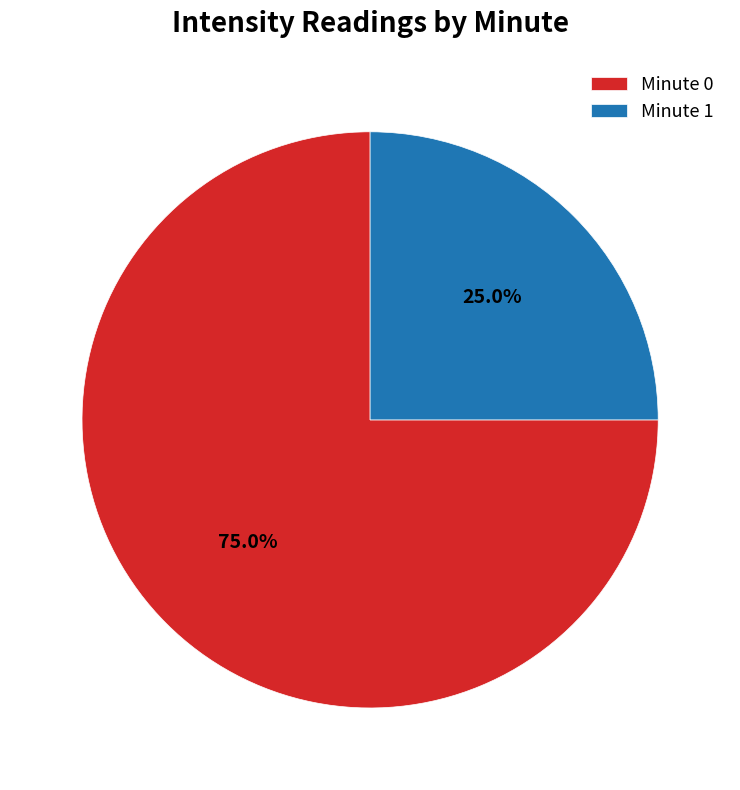

How many slices are in this pie chart?

2